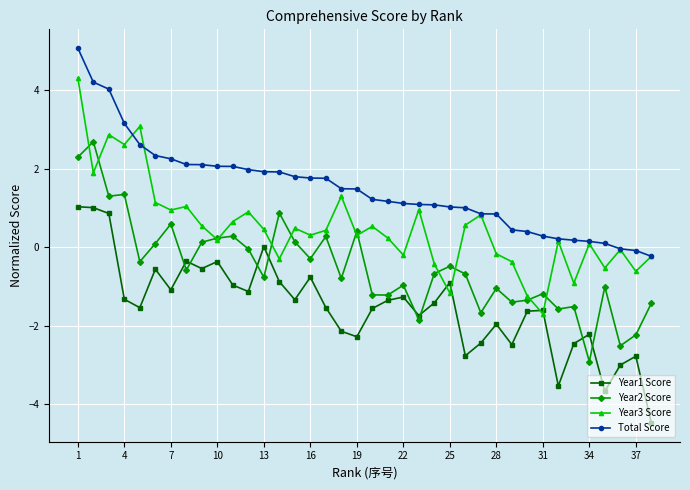

How many categories are shown in the chart?

38